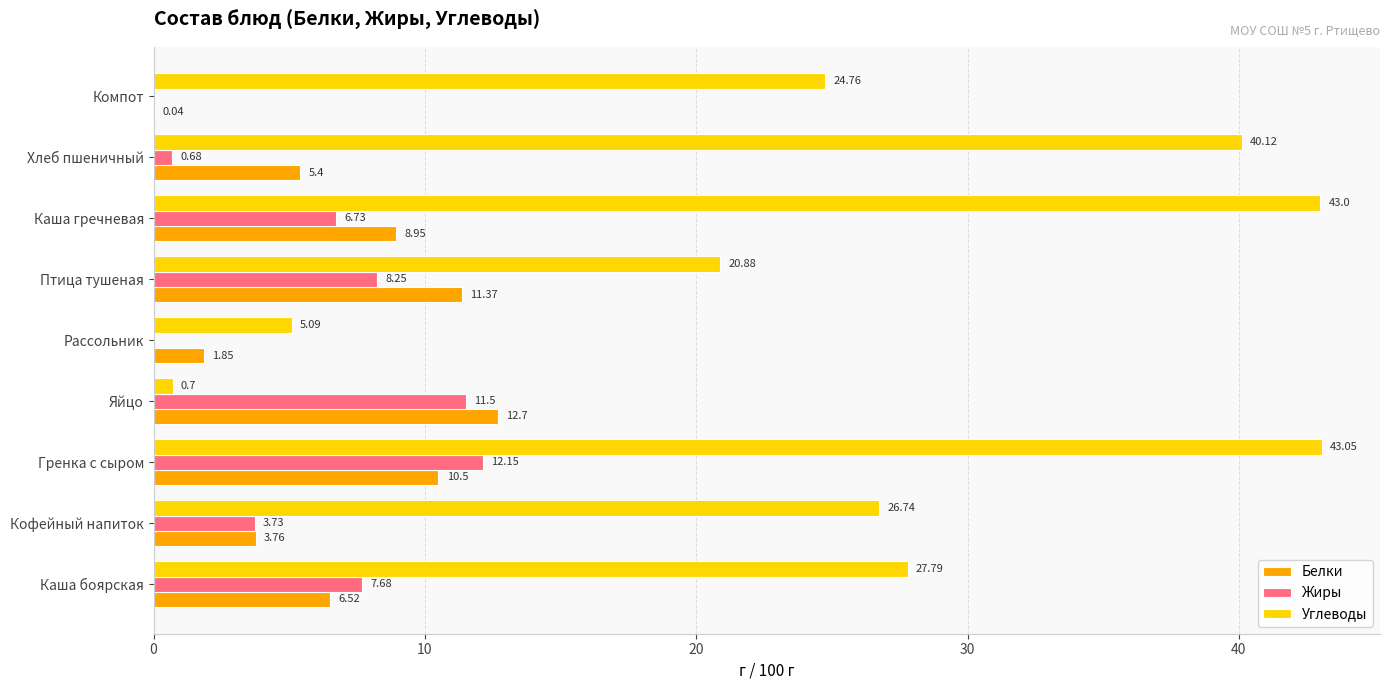

Between Птица тушеная and Хлеб пшеничный, which series saw the biggest shift?

Углеводы